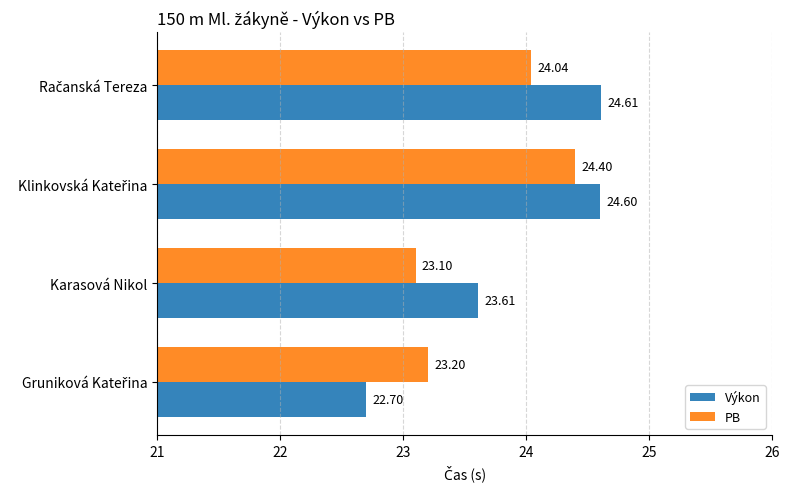

List the series in order of their overall mean, lowest first.

PB, Výkon